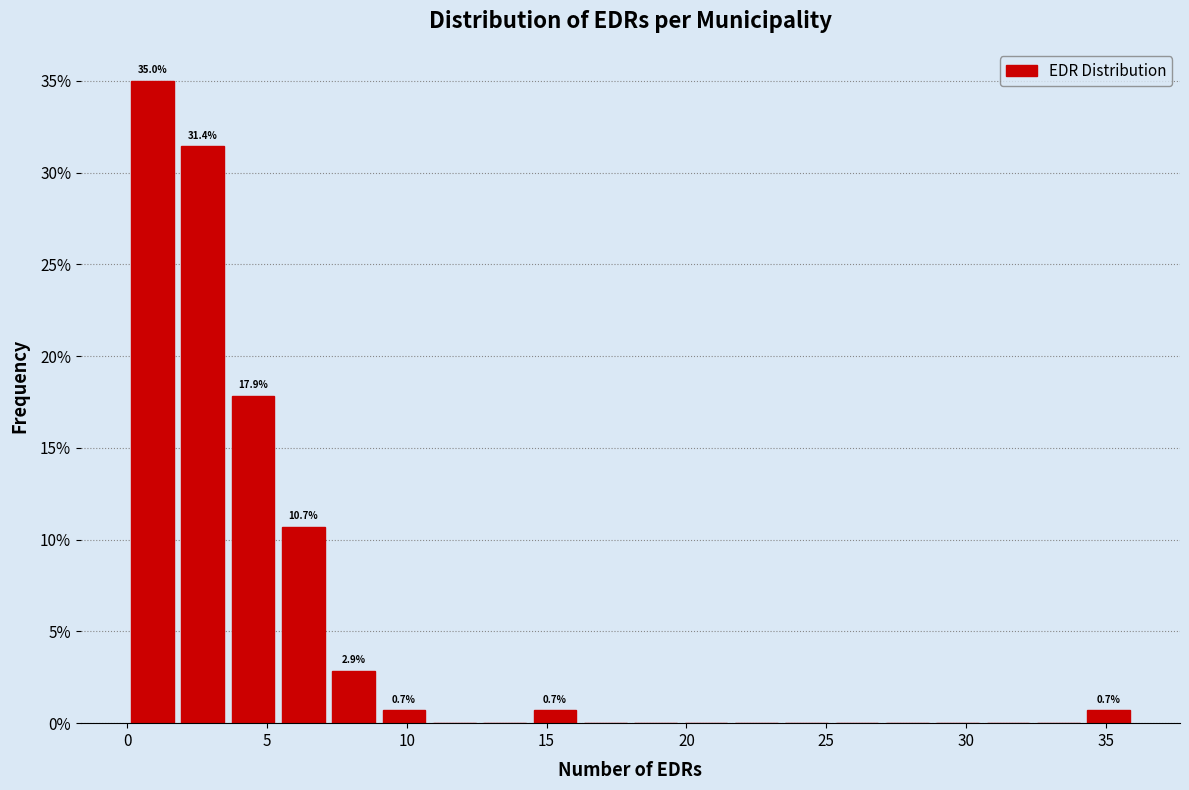

Read against the x-axis, roughly where is the centre of the tallest bar?

1.0